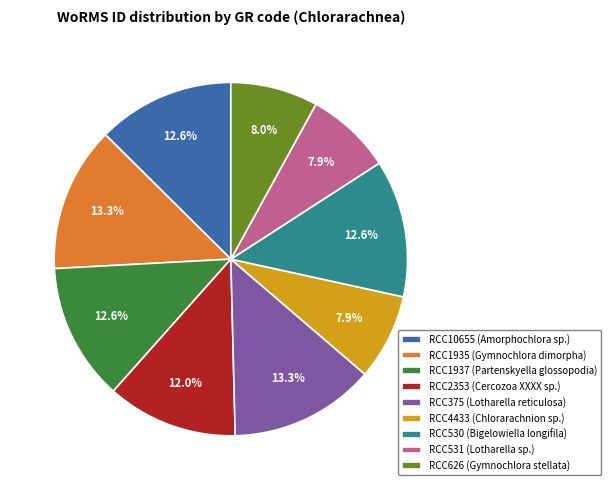

Is RCC531 the majority of the pie?

No